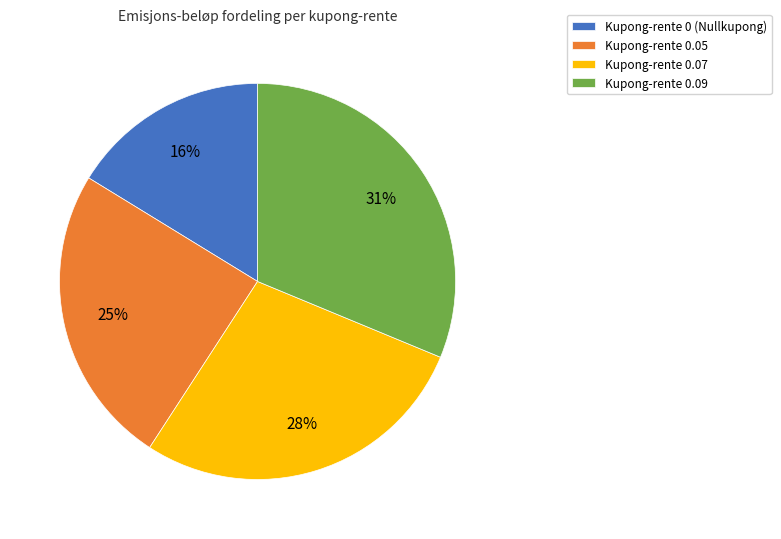

What percentage is the Kupong-rente 0.05 slice, to the nearest percent?

25%